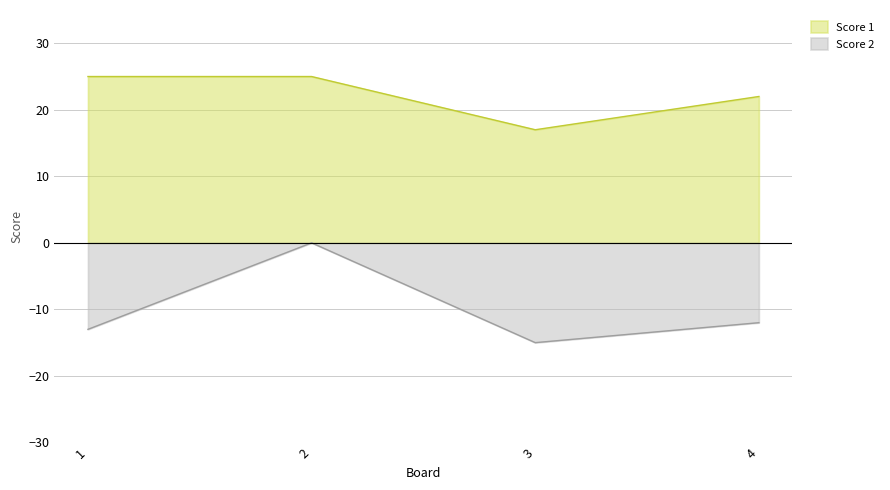

How many data points does each series have?

4